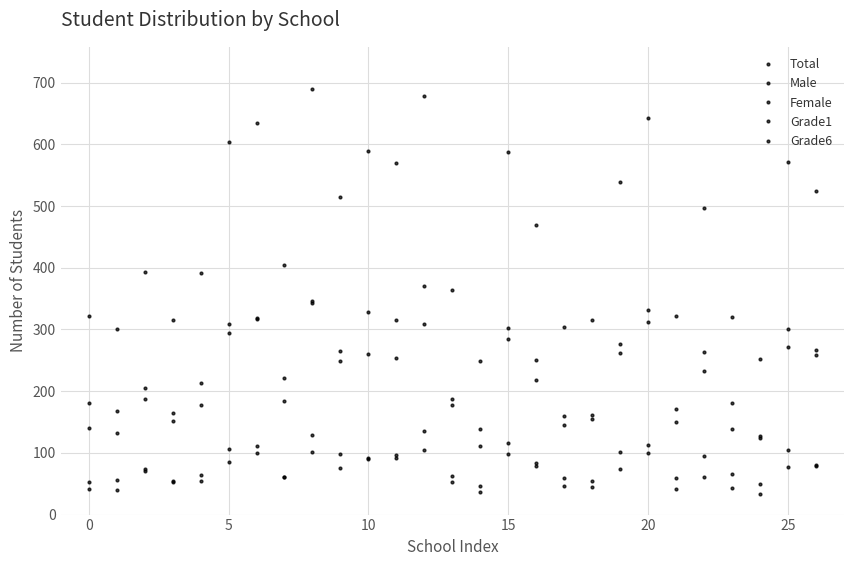

How many distinct data groups are displayed?

5